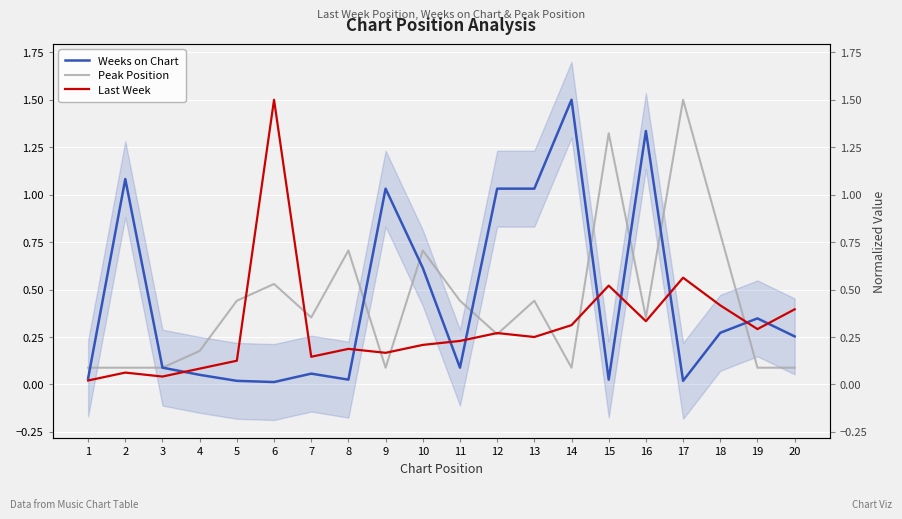

The Last Week series shows 0.0 at 2. True or false?

False